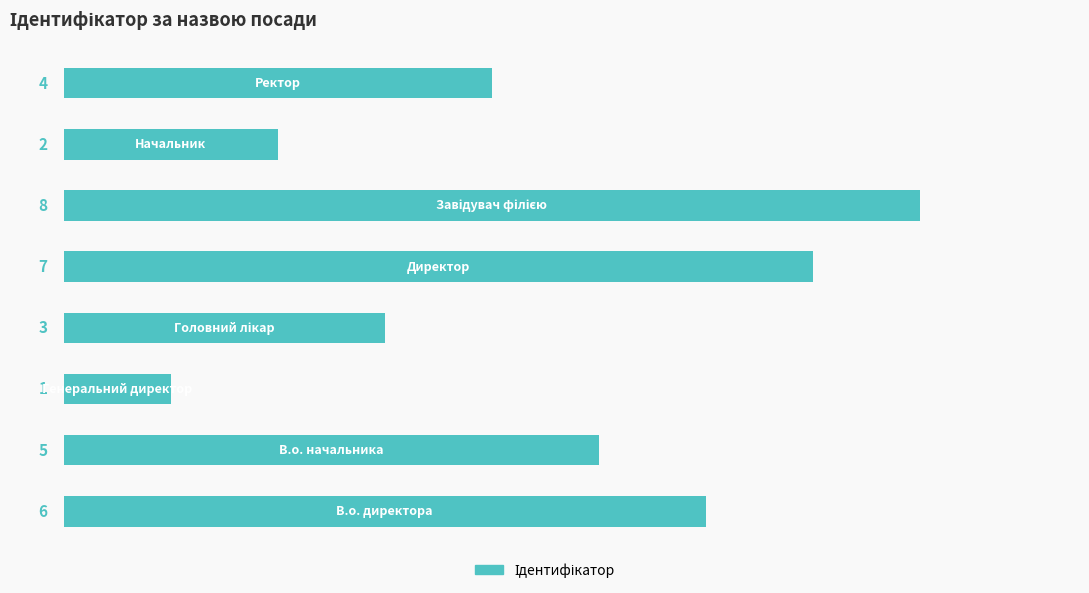

What is the sum of all values?

36